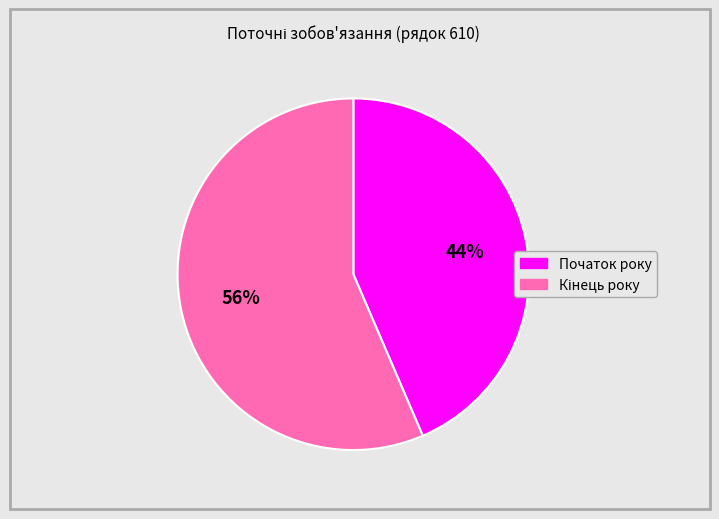

The Початок року slice represents 44% of the pie. True or false?

True